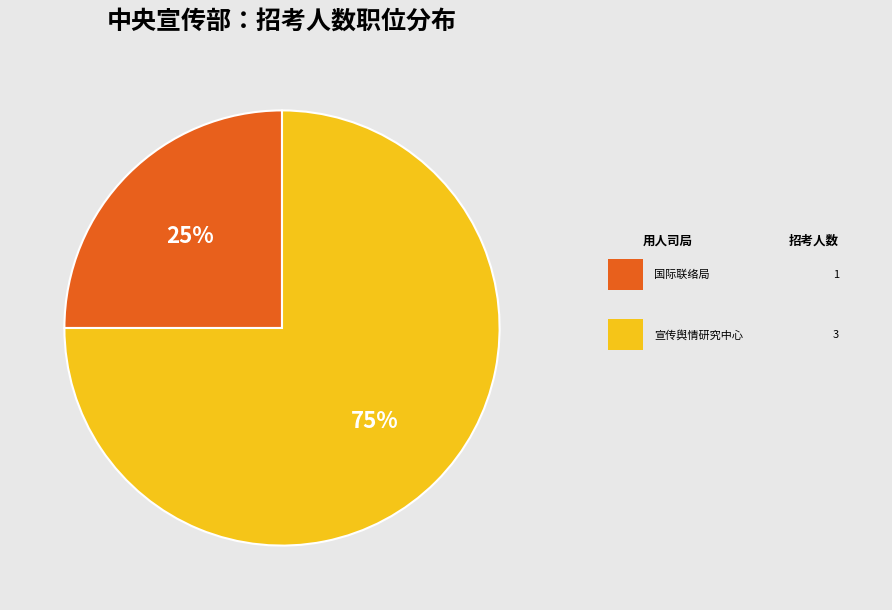

To the nearest percent, what is the average slice percentage?

50%